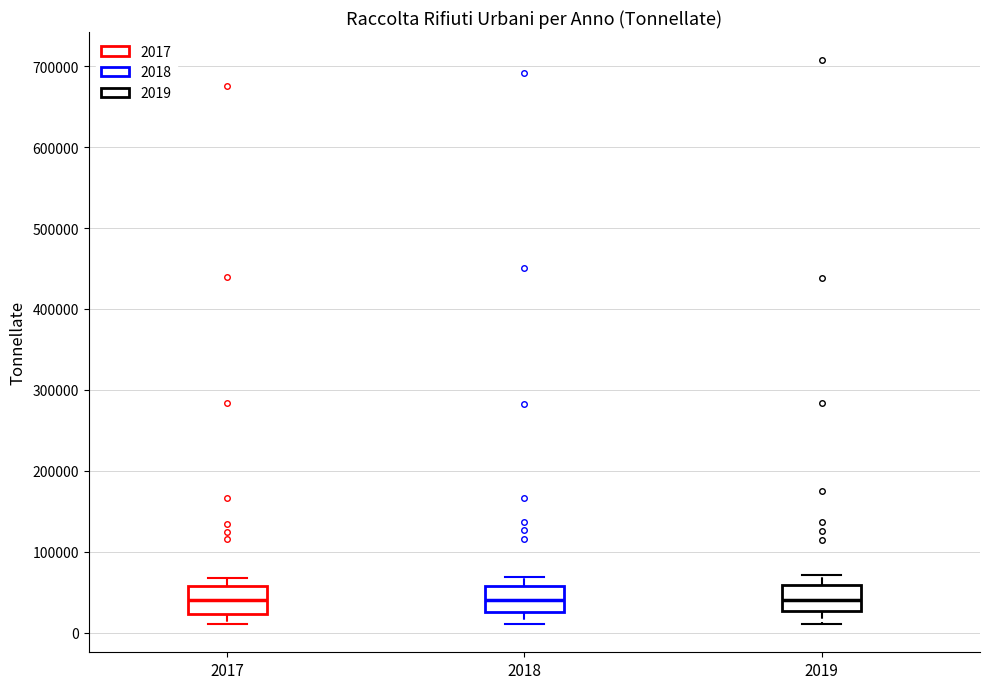

Reading left to right, transcribe this box plot: for each box, give where its median line is, the range the box spans, and where its two whiskers end, as read against the y-axis. The values are not printed on the chart, so give them approximately, as read against the axis.

2017: median 40000, box 20000 to 60000, whiskers 10000 to 70000
2018: median 40000, box 30000 to 60000, whiskers 10000 to 70000
2019: median 40000, box 30000 to 60000, whiskers 10000 to 70000